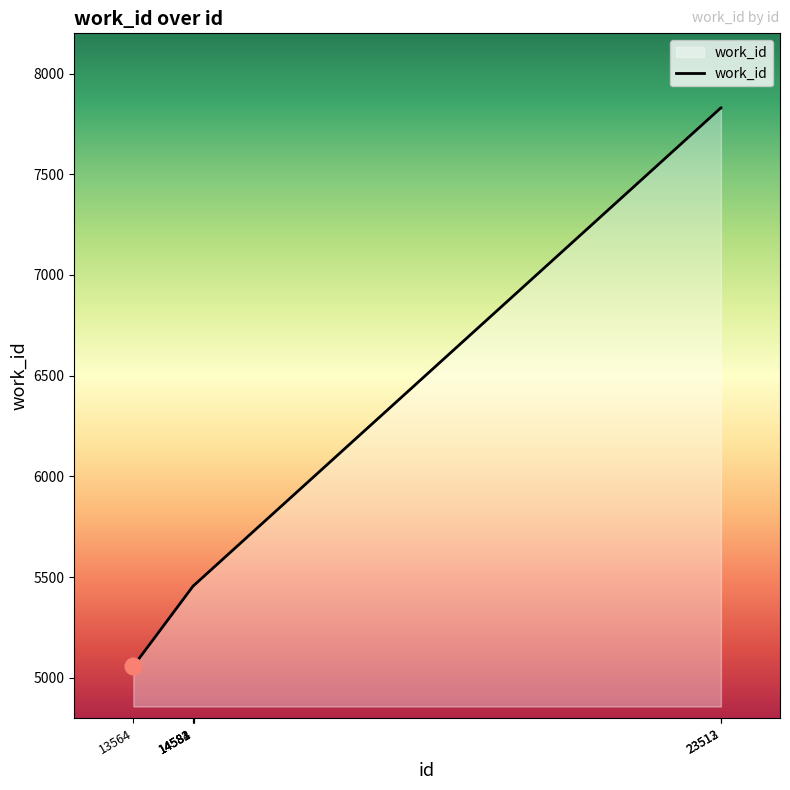

The chart shows a value of 12078 at 23512. True or false?

False